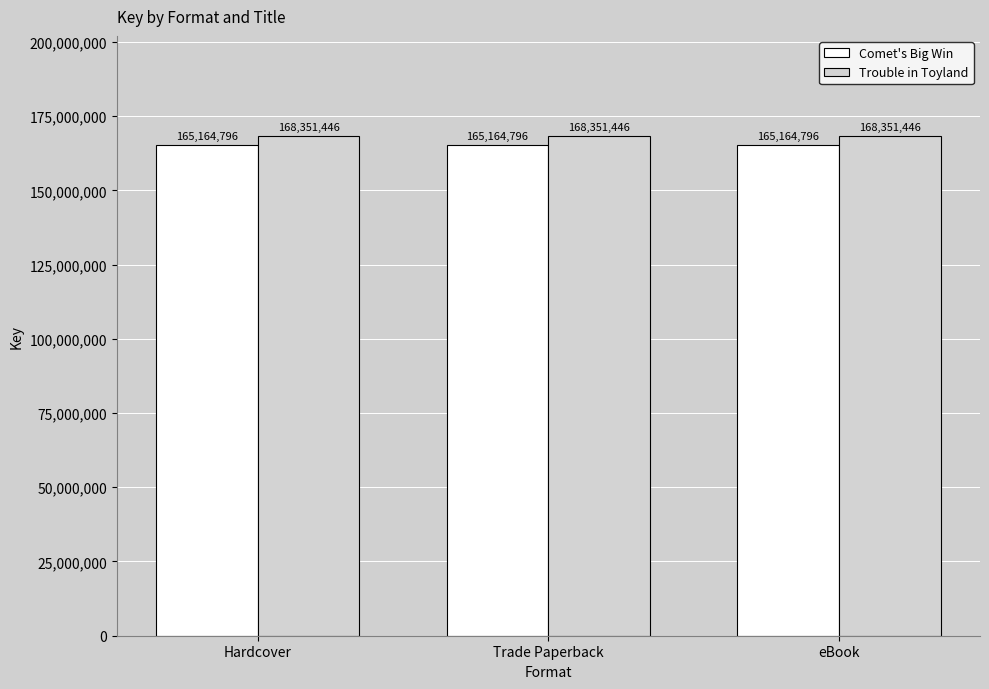

Rank the series at eBook from highest to lowest value.

Trouble in Toyland, Comet's Big Win